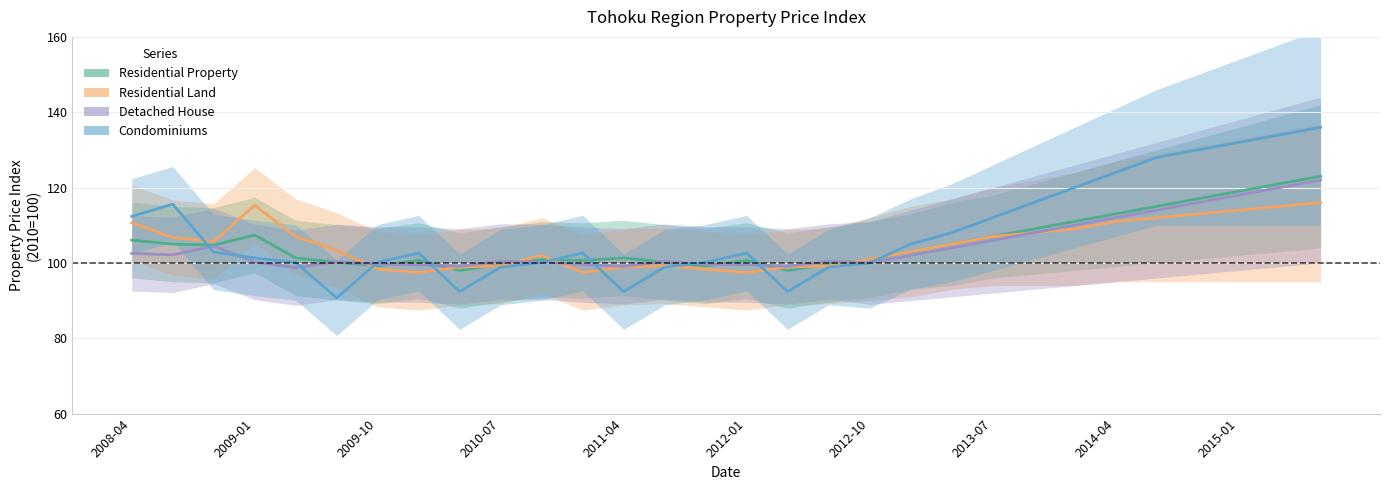

At which label does Condominiums reach its minimum?

2009-07